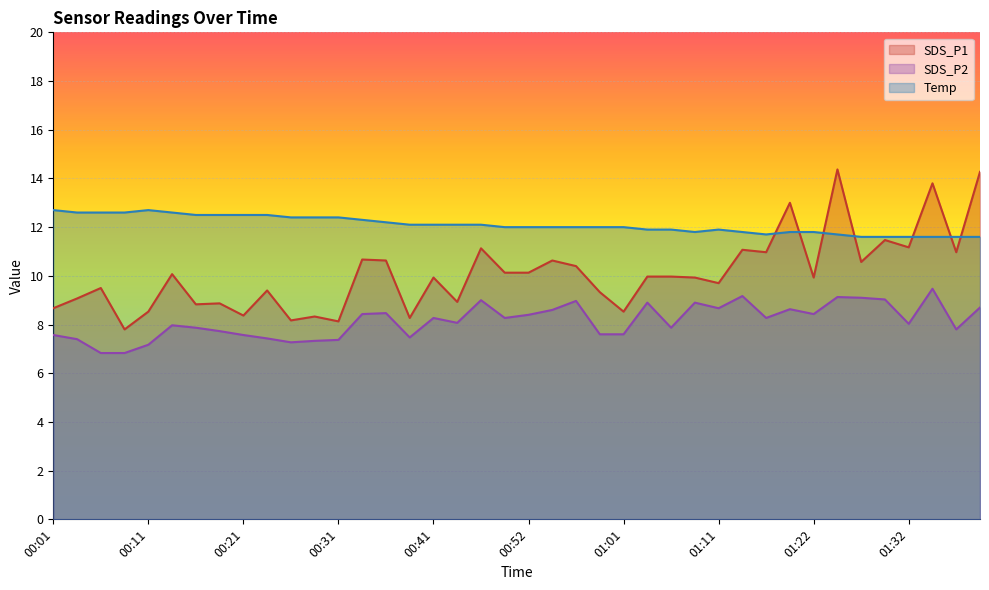

Where does the SDS_P2 series first go above 8?

00:34